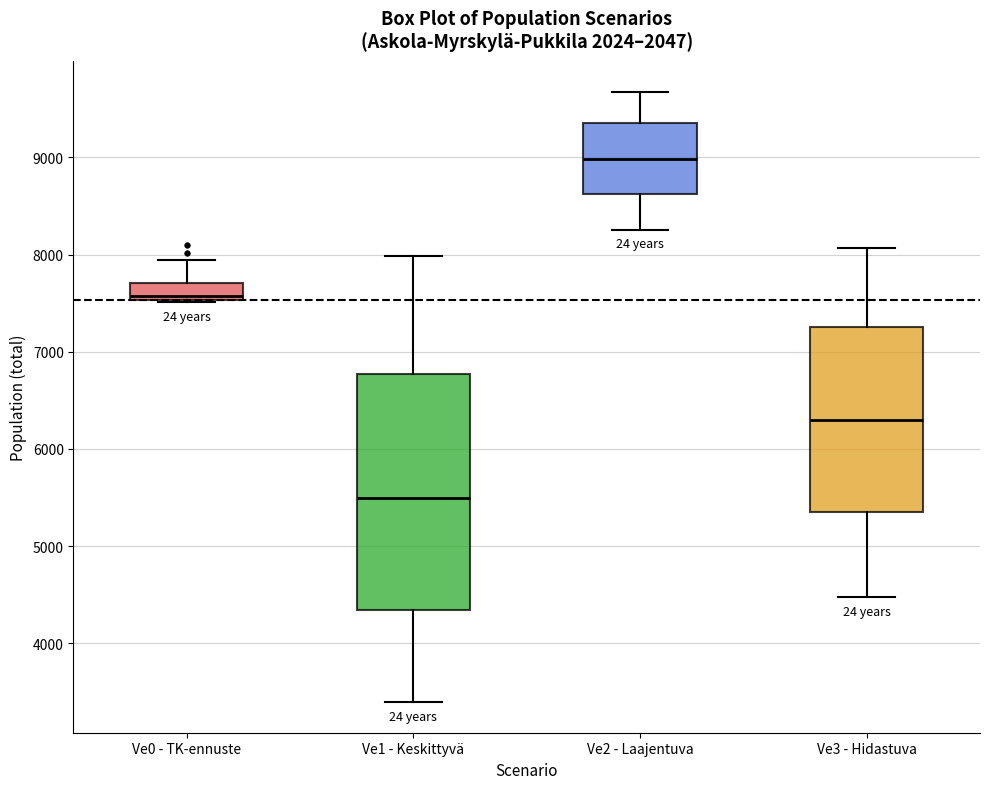

Which box's median line is the highest?

Ve2 - Laajentuva